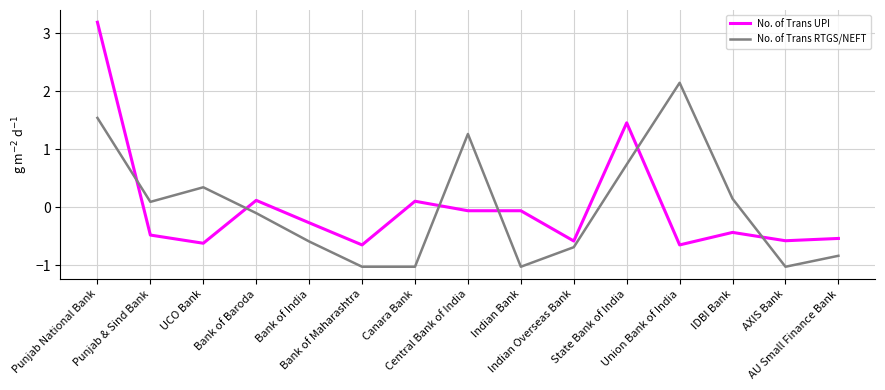

What is the maximum value shown in the chart?

3.2